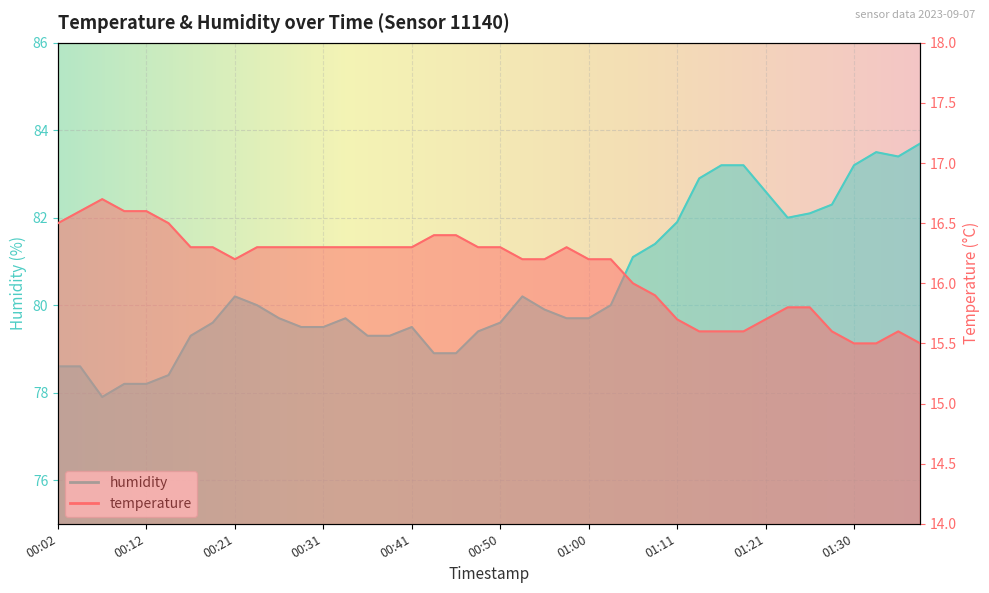

How many values in the humidity series exceed 79?

32